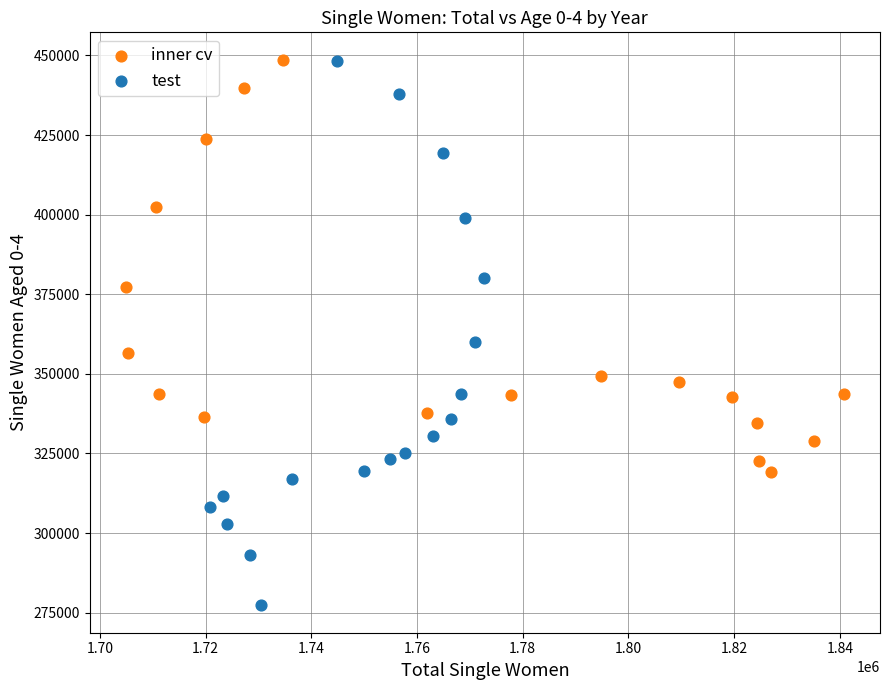

Which series has the widest spread of Y values?

test